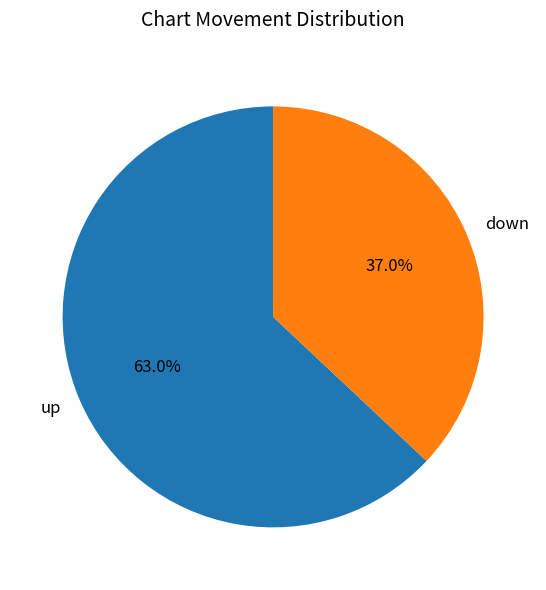

What is the total percentage of down and up?

100.0%